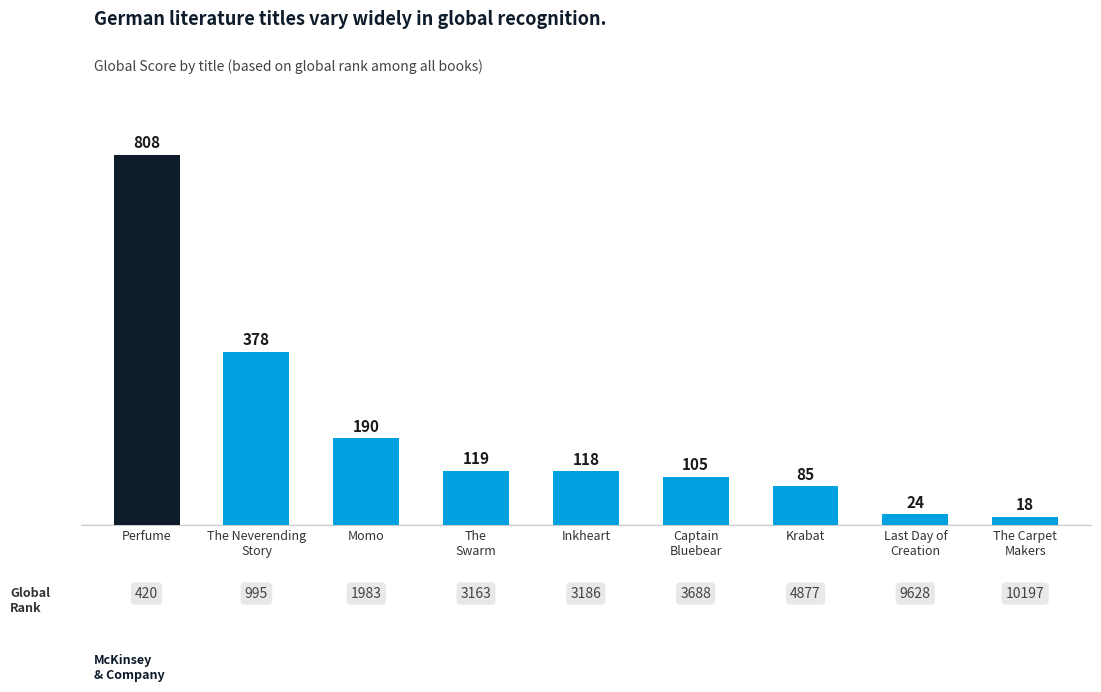

What is the difference between the second highest and minimum values?

360